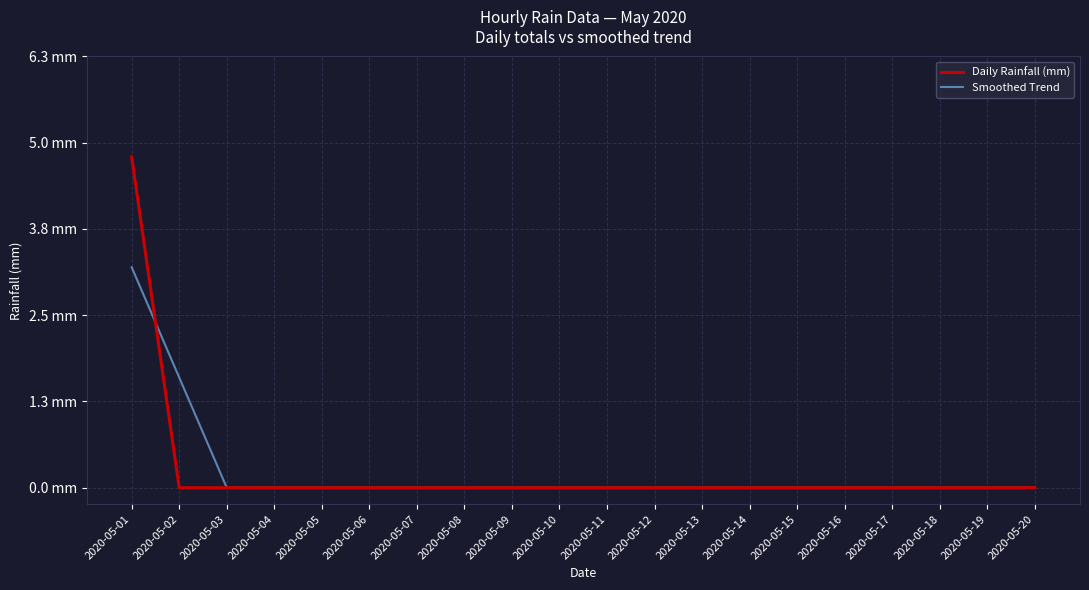

What are all the series names shown in the legend?

Daily Rainfall (mm), Smoothed Trend